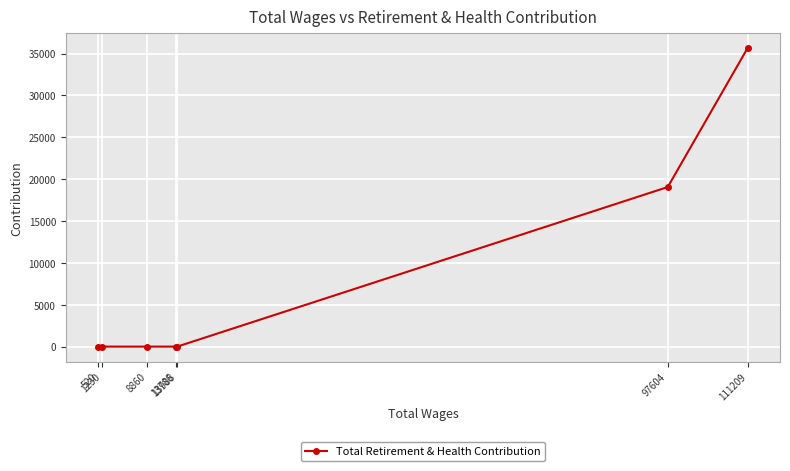

Count the number of categories in the chart.

7